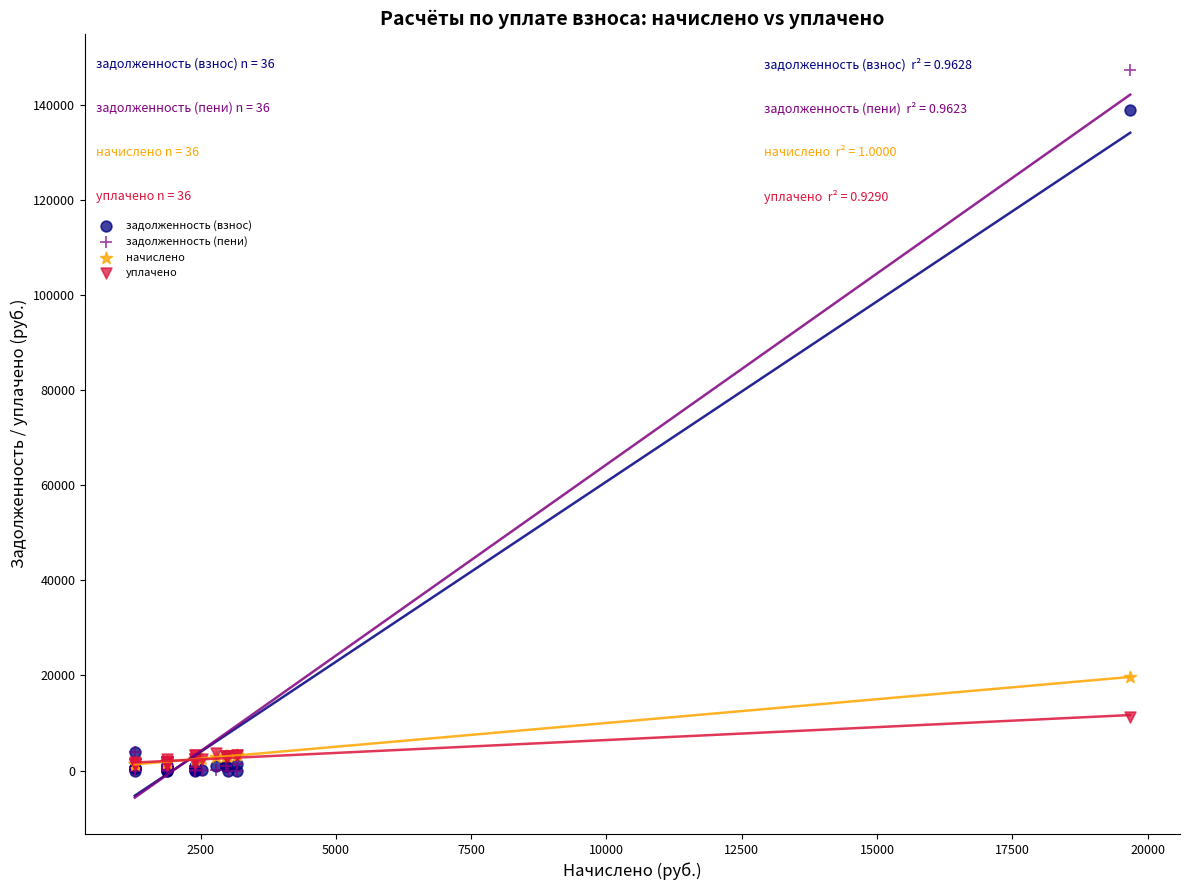

Across all series, what Y value is closest to 73666?

19680.8